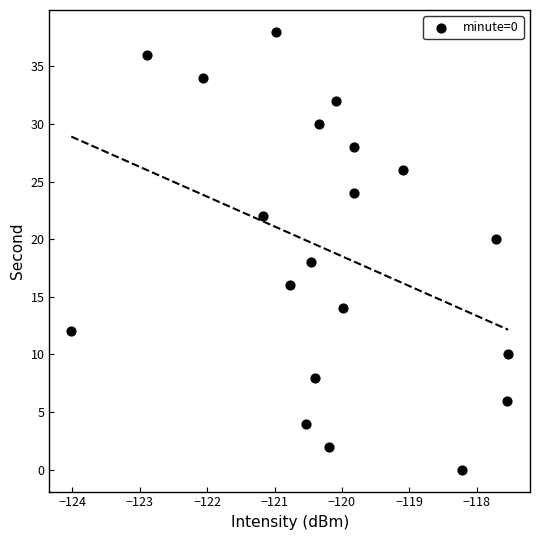

What is the range of Y values (max minus min)?

38